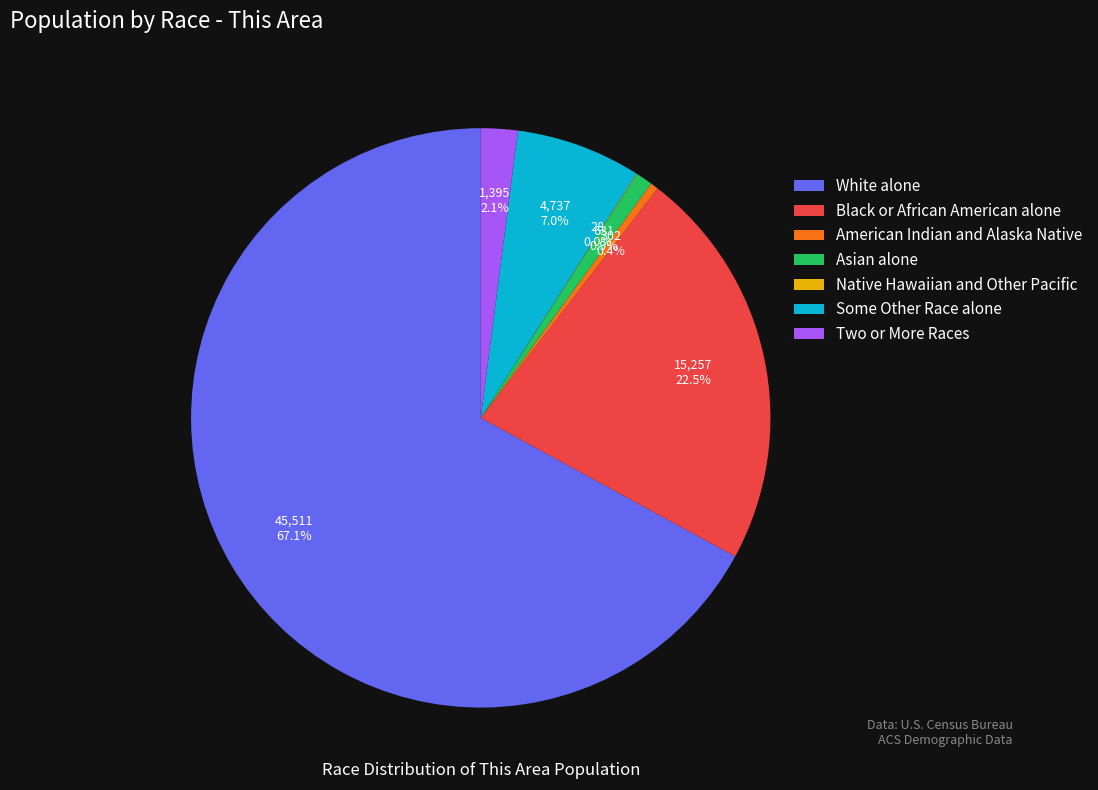

To the nearest percent, what is the difference between the largest and smallest slice percentages?

67%